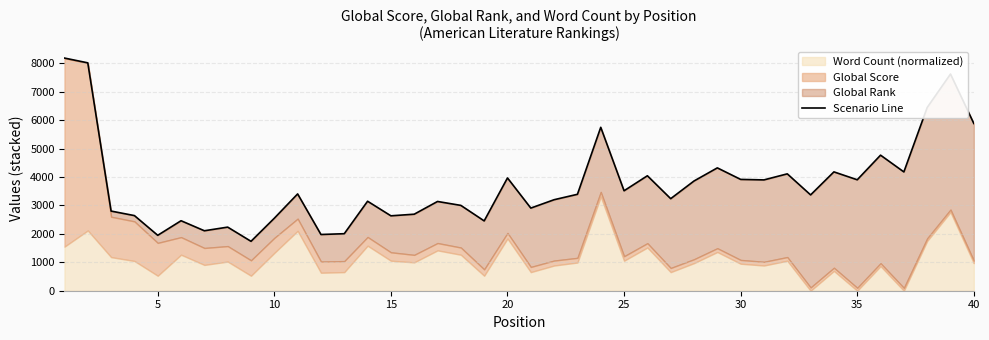

True or false: the data has more than 0 interior local peaks.

True